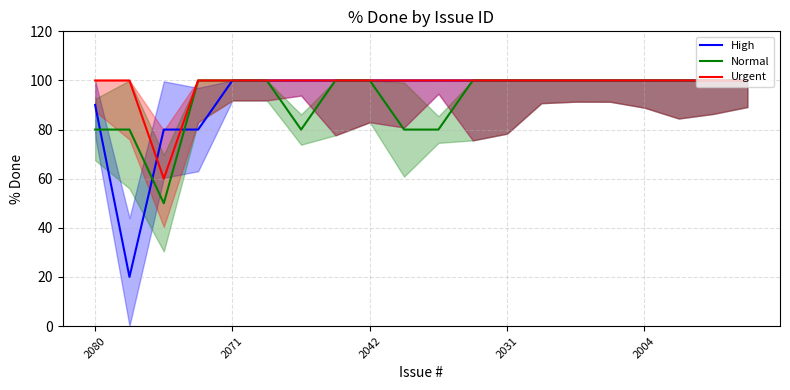

What is the lowest value of the Urgent series?

60